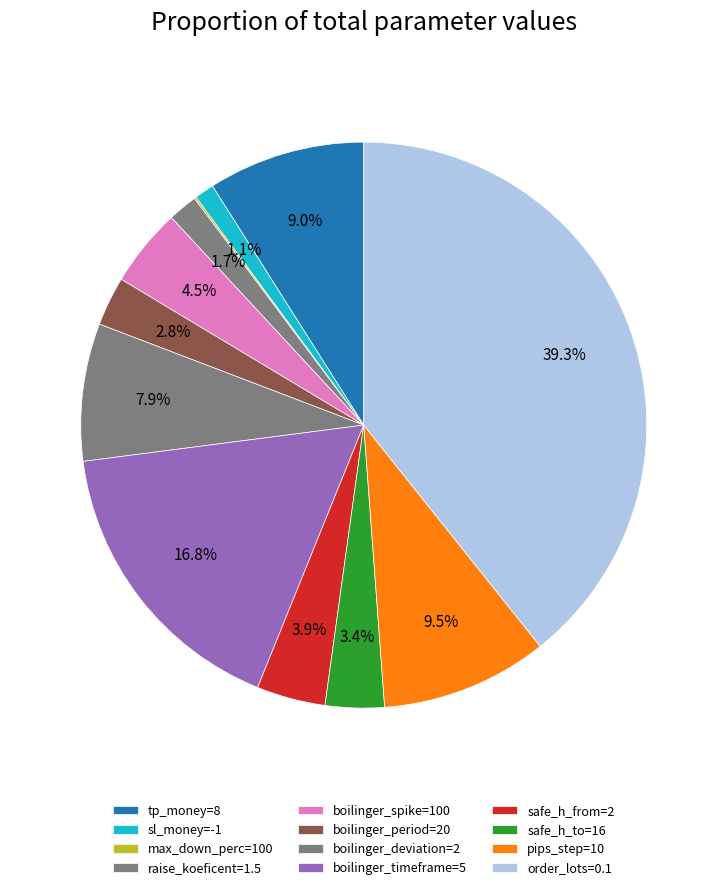

Between raise_koeficent=1.5 and max_down_perc=100, which is larger?

raise_koeficent=1.5